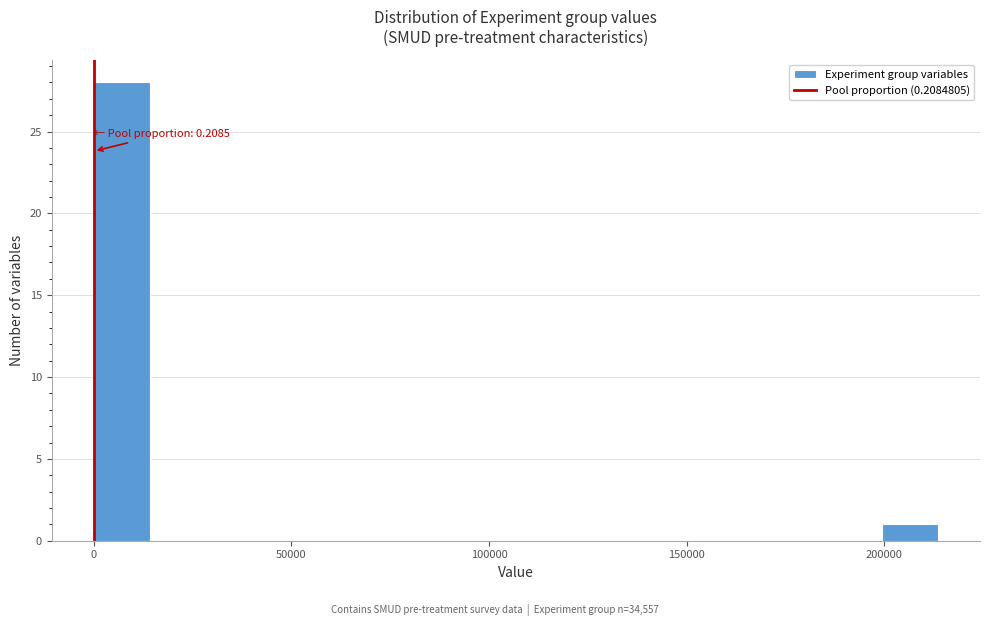

Around what value on the x-axis is the tallest bar? Give the approximate position of its centre, as read against the axis.

5000